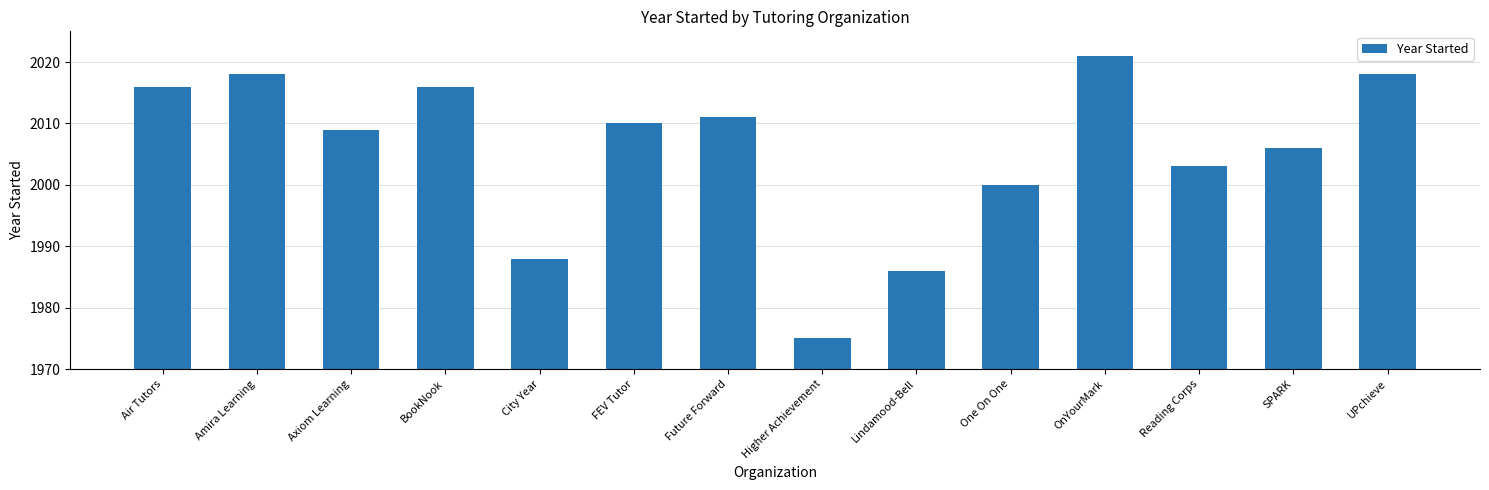

Where is the data nearest to the value 1998?

One On One